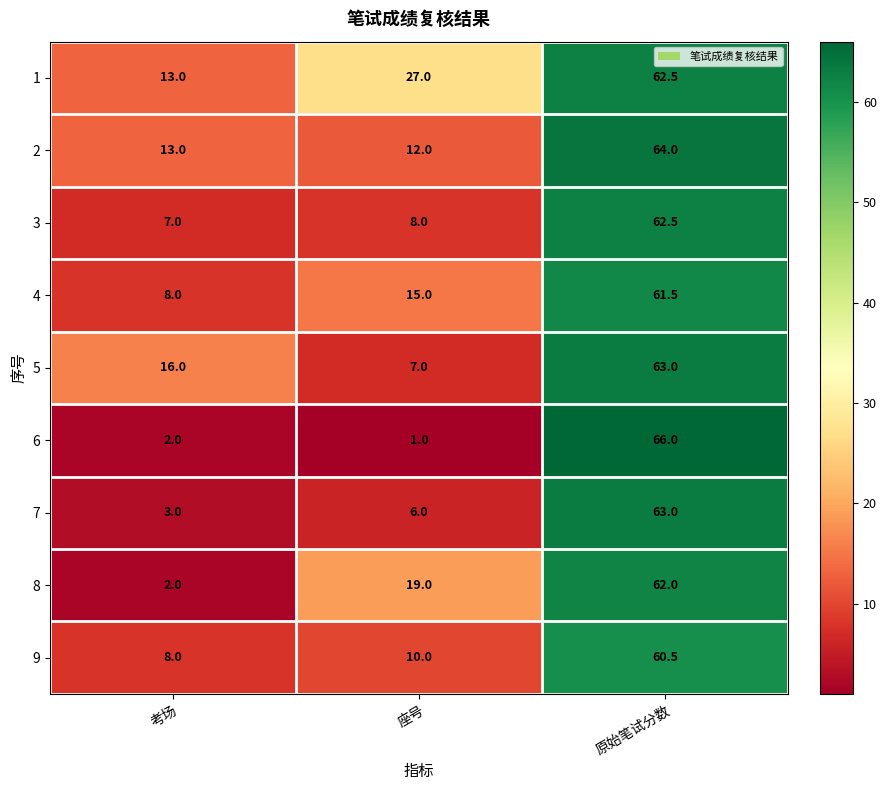

What is the difference between the 8 values at 考场 and 原始笔试分数?

60.0